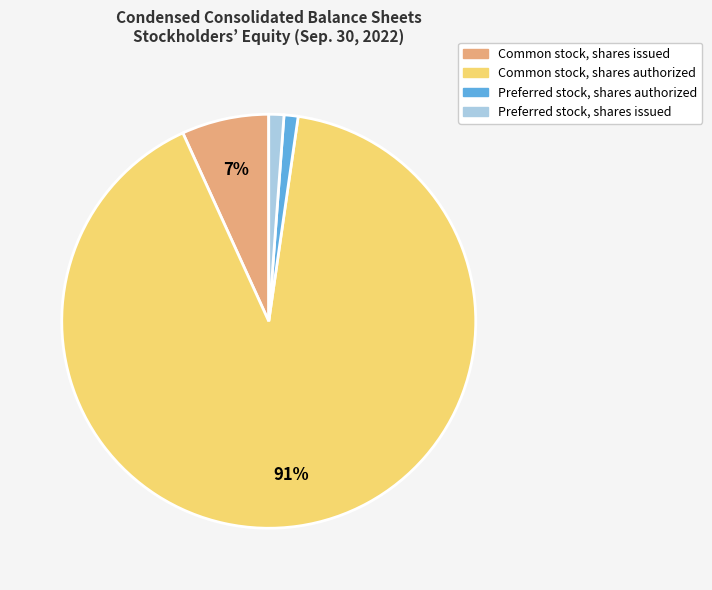

Combined, do Preferred stock, shares issued and Common stock, shares authorized account for over 50%?

Yes